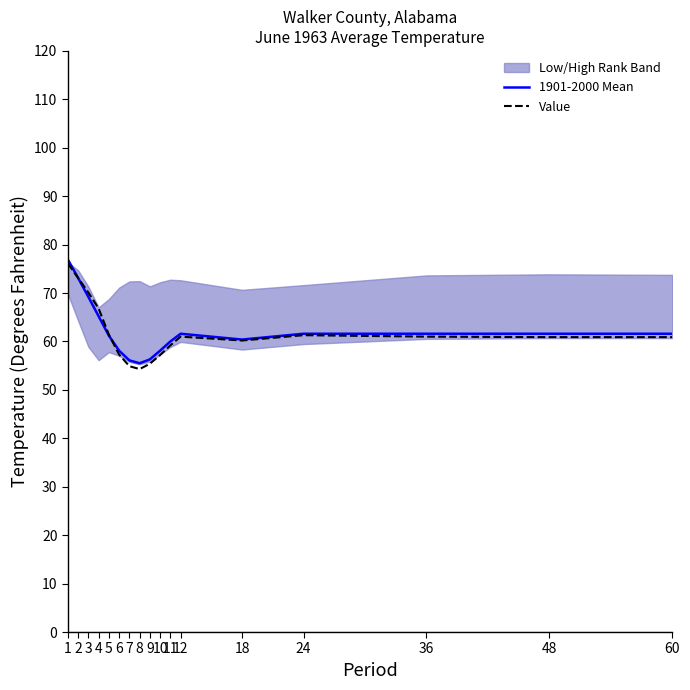

Which category has the highest value in the Value series?

1